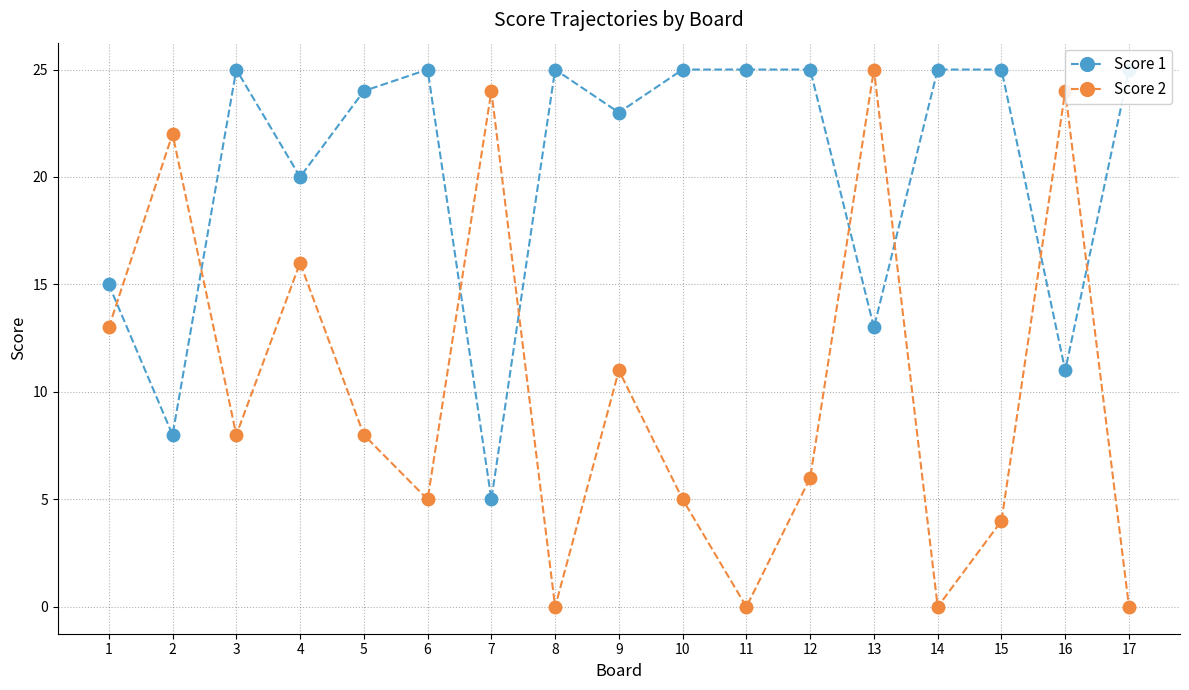

Which series changed the most between 11 and 14?

Score 1